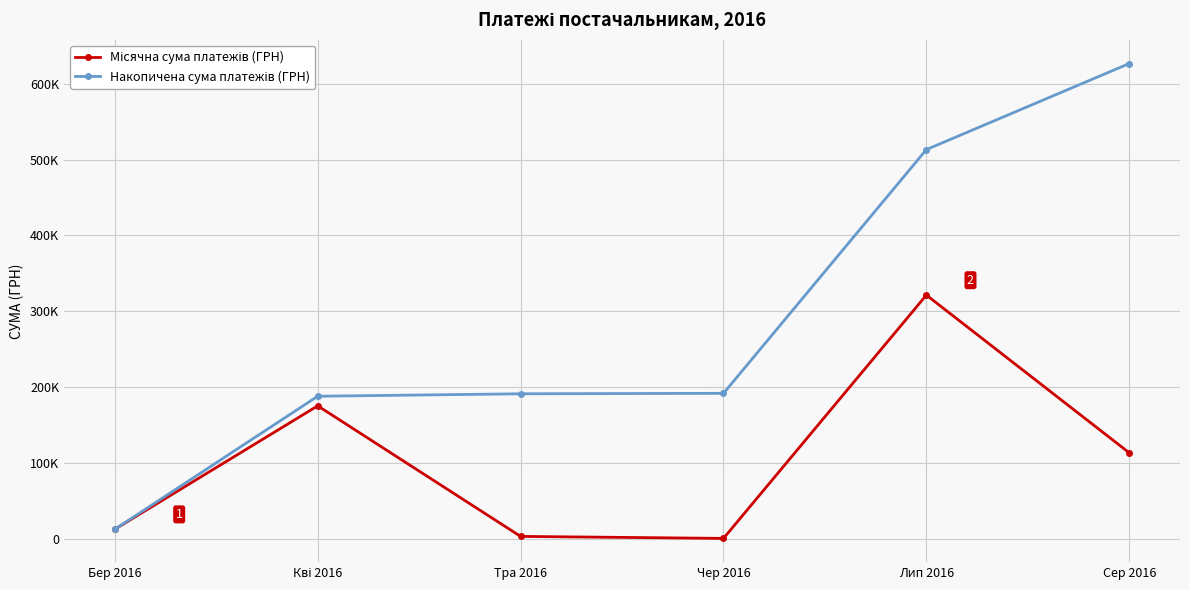

Does the chart have visible grid lines?

Yes